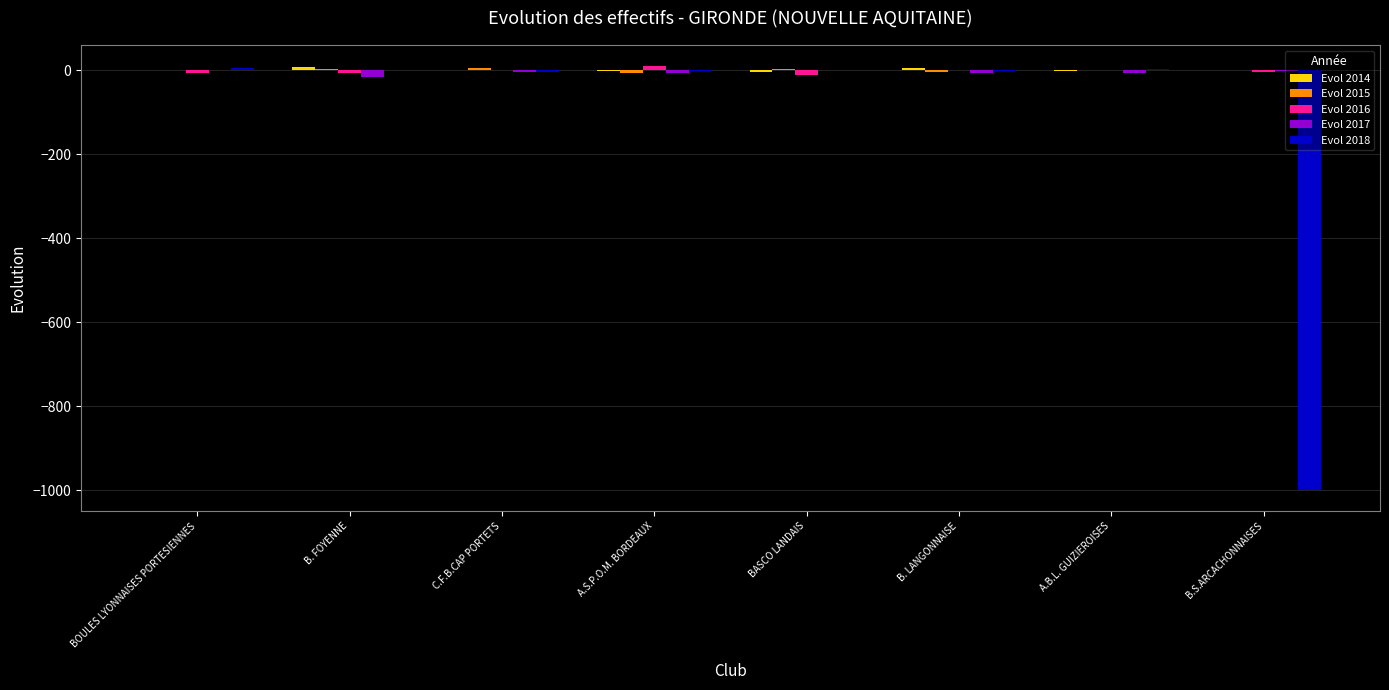

Are the bars grouped side by side (vs. stacked)?

Yes